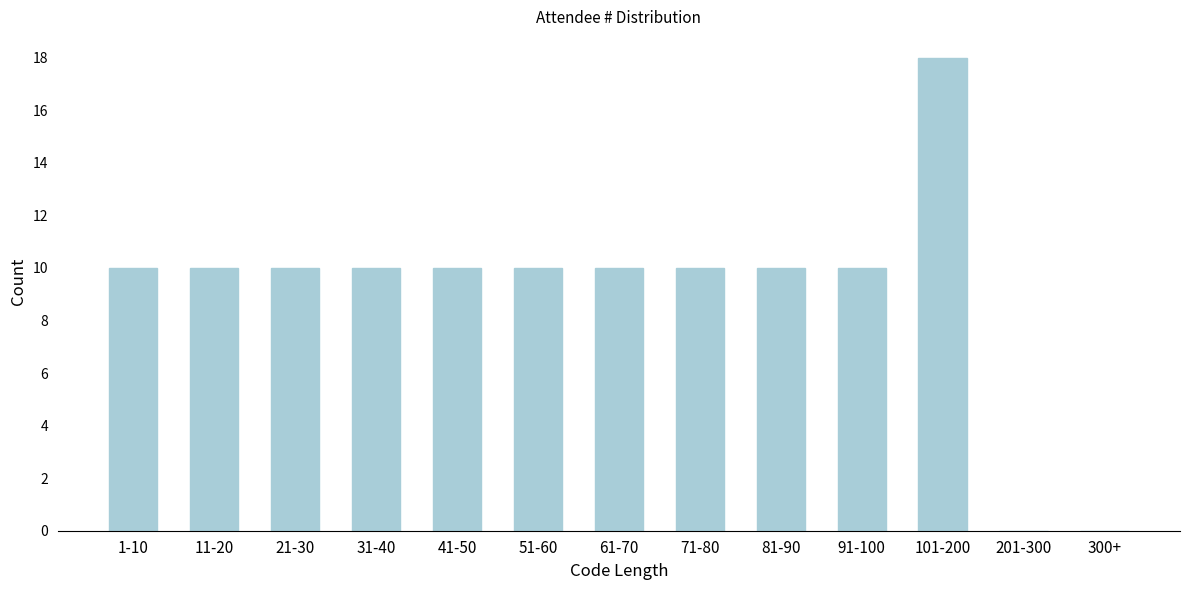

Reading left to right, what are all the values shown in this chart?

1-10=10	11-20=10	21-30=10	31-40=10	41-50=10	51-60=10	61-70=10	71-80=10	81-90=10	91-100=10	101-200=18	201-300=0	300+=0